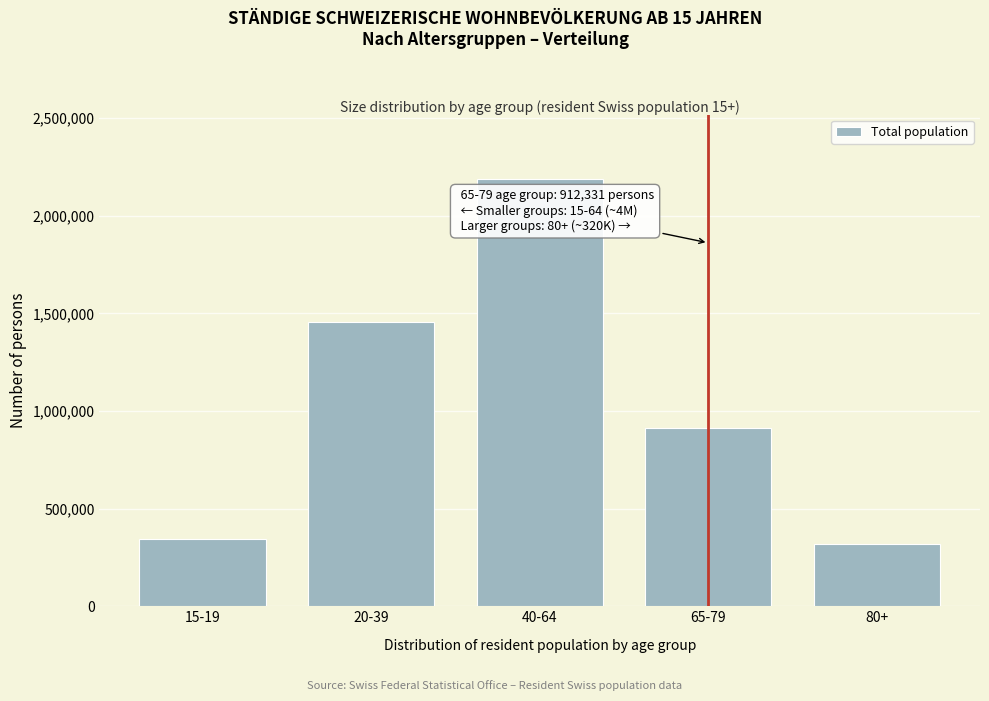

Reading right to left, extract all data points from this chart.

319766.6	912331.4	2189477.1	1456433.3	344386.5